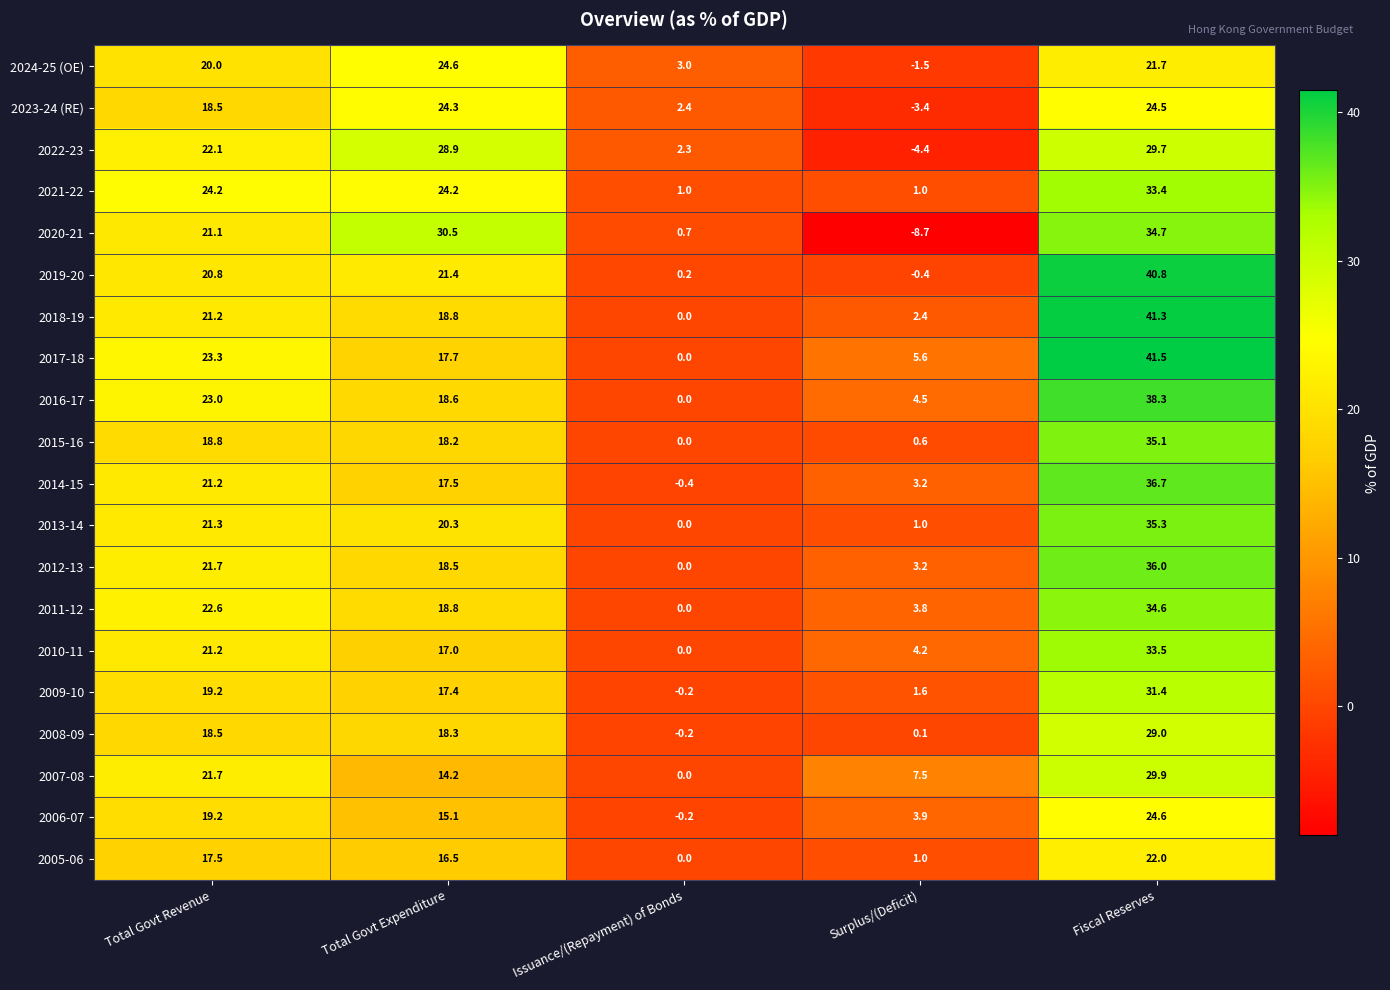

How many distinct data groups are displayed?

20